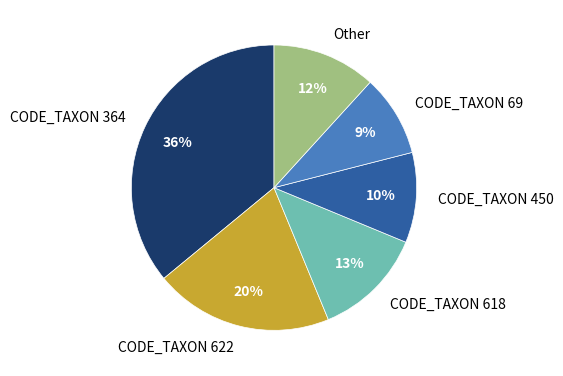

Which slice is the smallest?

CODE_TAXON 69